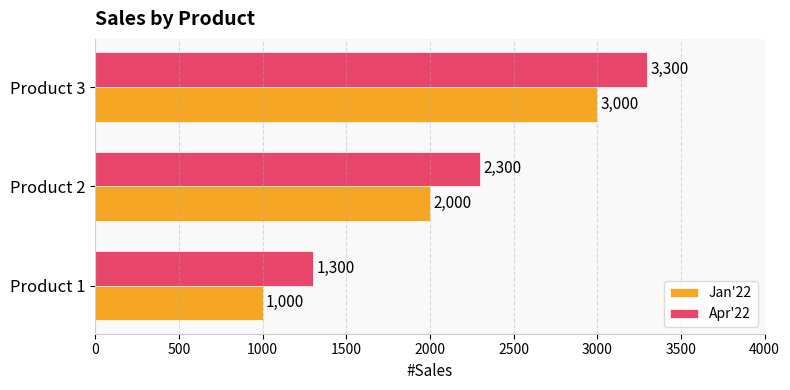

What is the spread (max minus min) of values at Product 2?

300